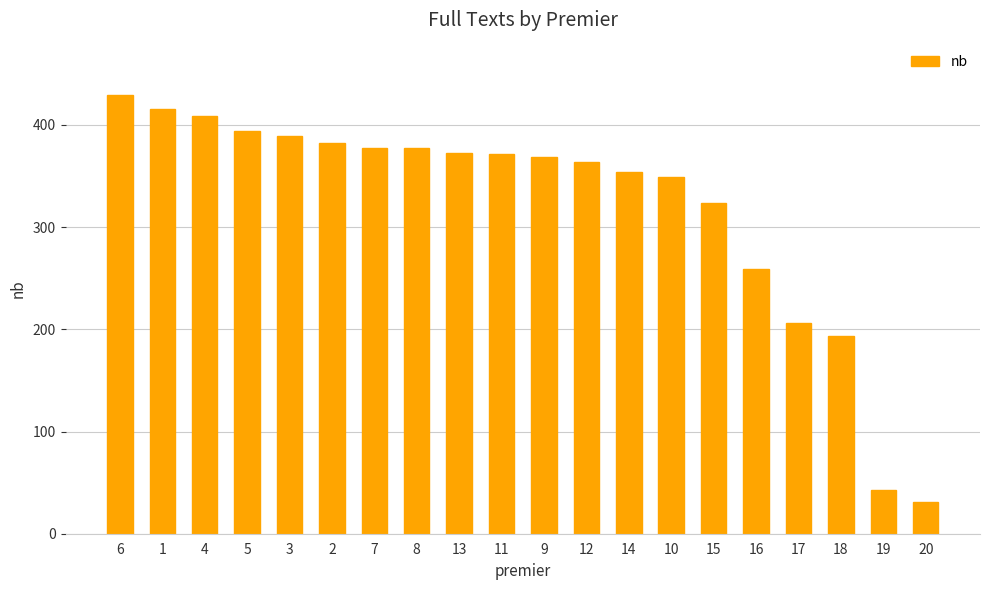

What position from the right is 15?

6